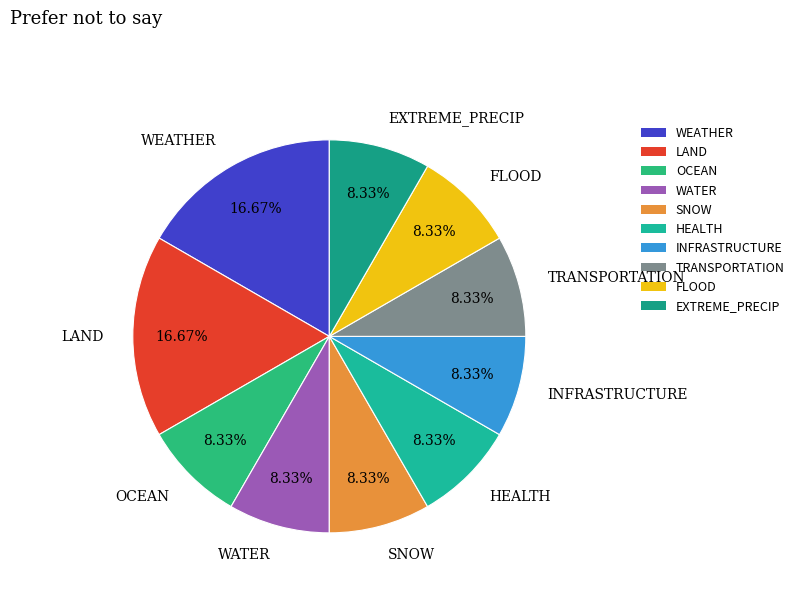

Count the number of slices in the pie.

10